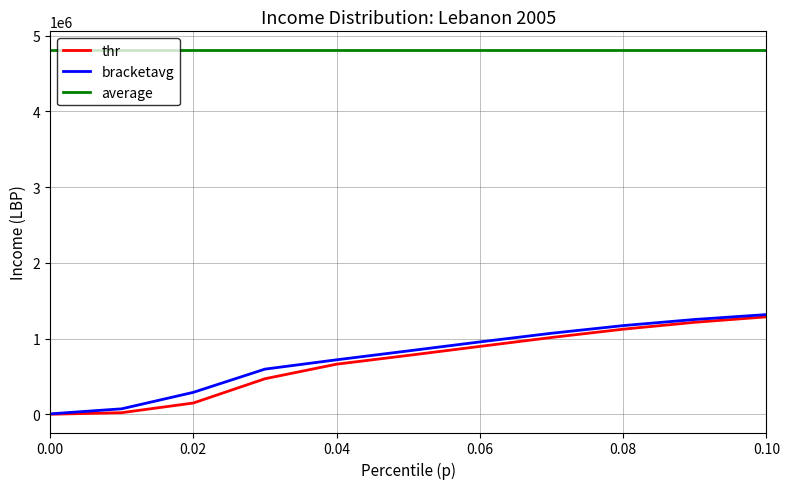

What is the highest value of the bracketavg series?

1317056.4